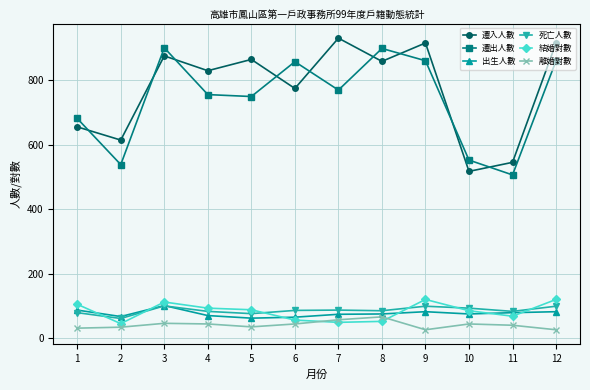

Is it true that 出生人數 equals 124 at 7?

False